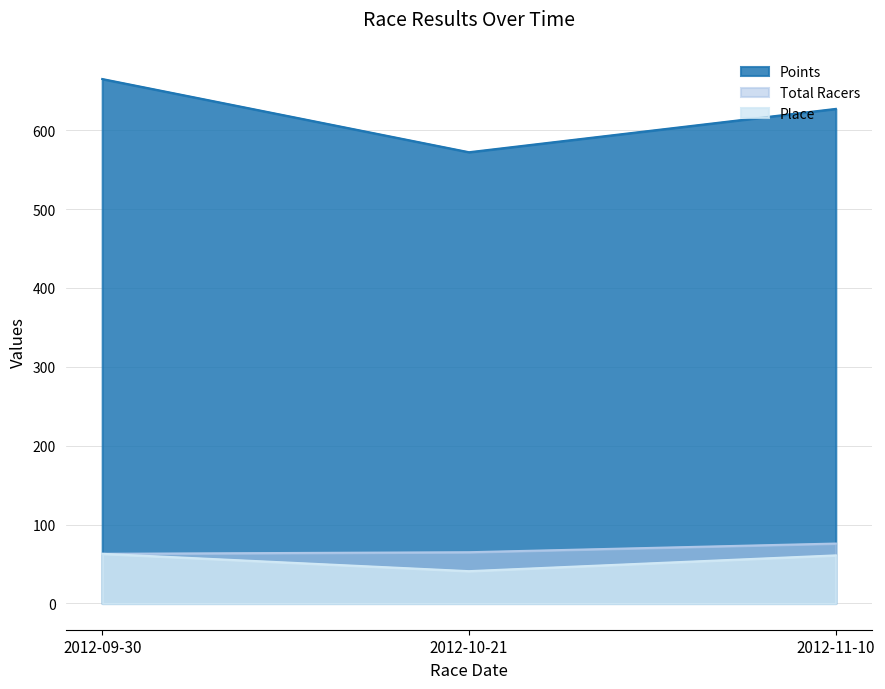

True or false: Points has a value of 327.5 at 2012-11-10.

False